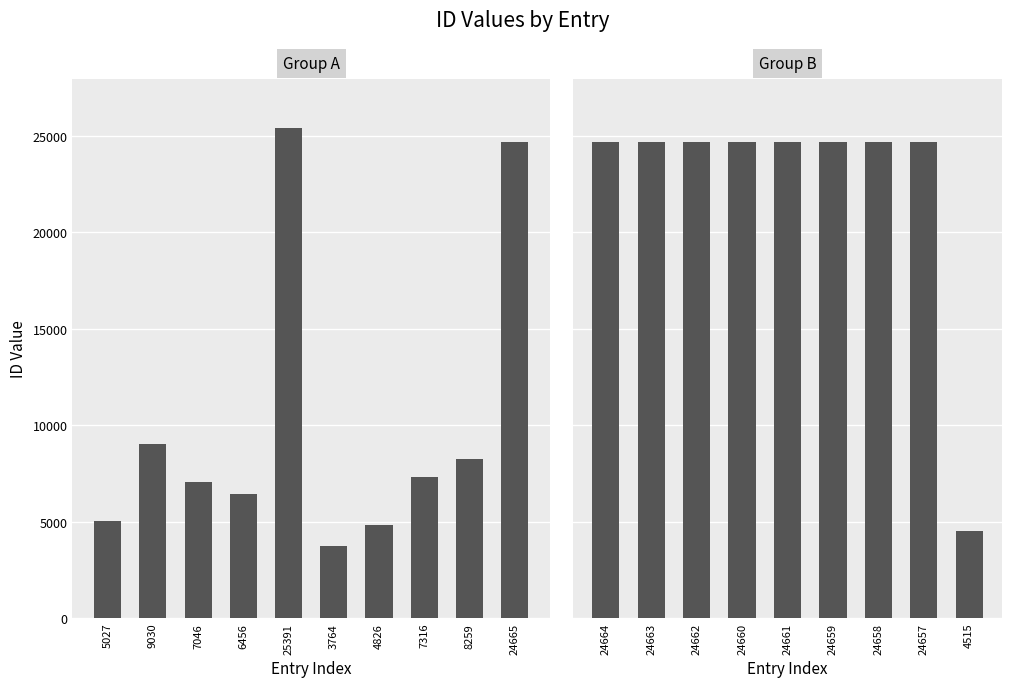

What is the difference between the maximum and second lowest values?

20876